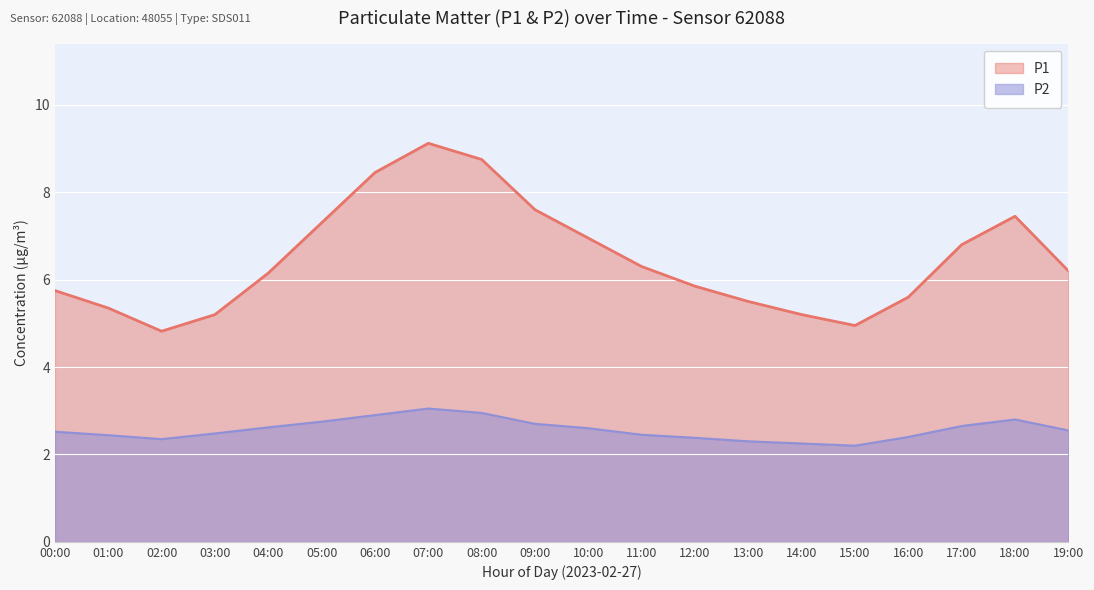

At 01:00, list the series in order from smallest to largest.

P2, P1